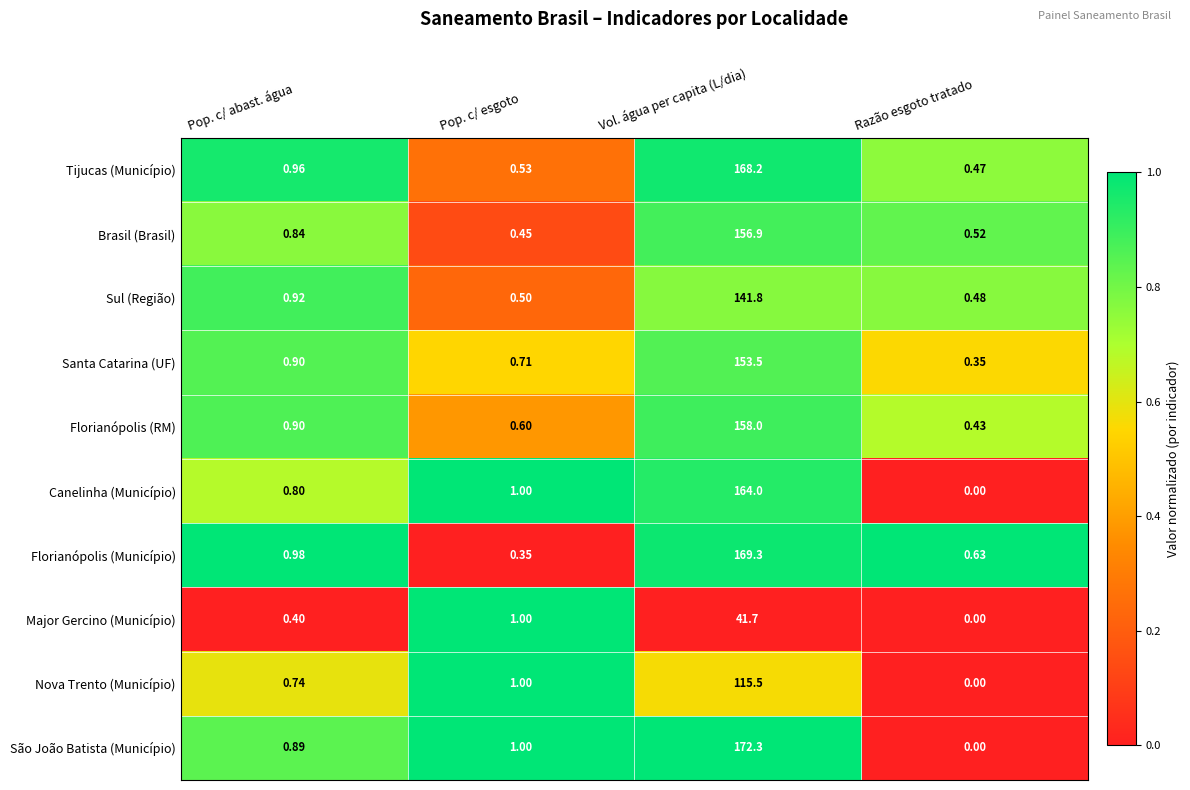

Where is Santa Catarina (UF) nearest to the value 76?

Pop. c/ abast. água